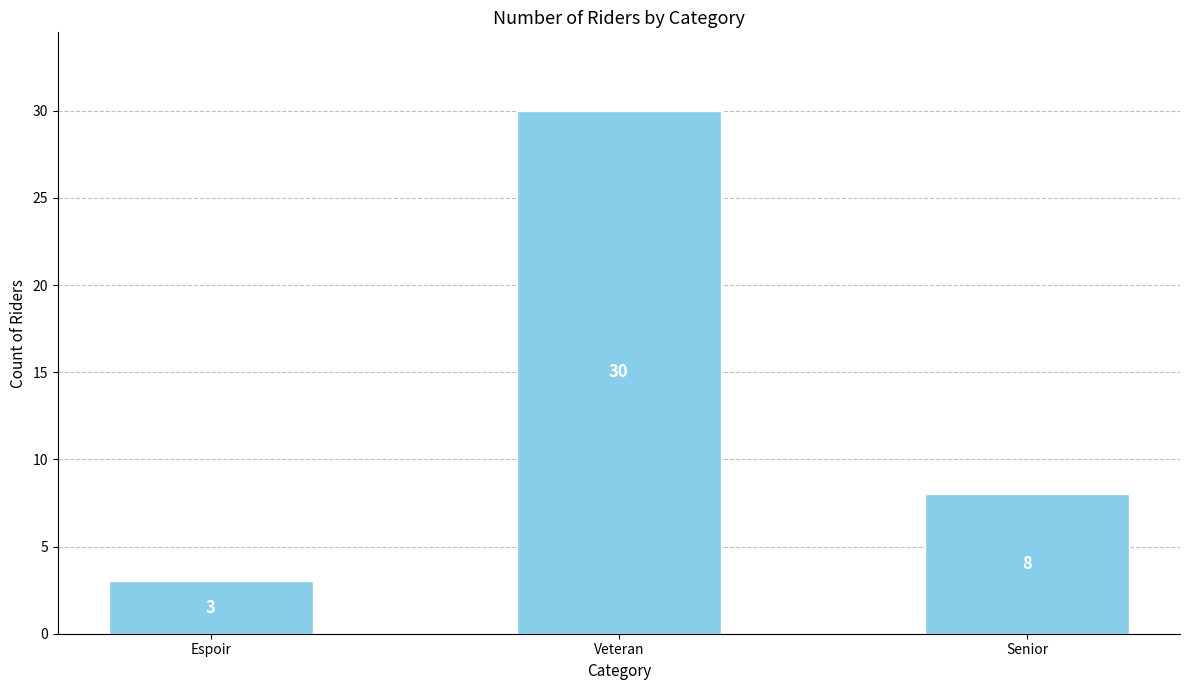

How many series are shown in this chart?

1